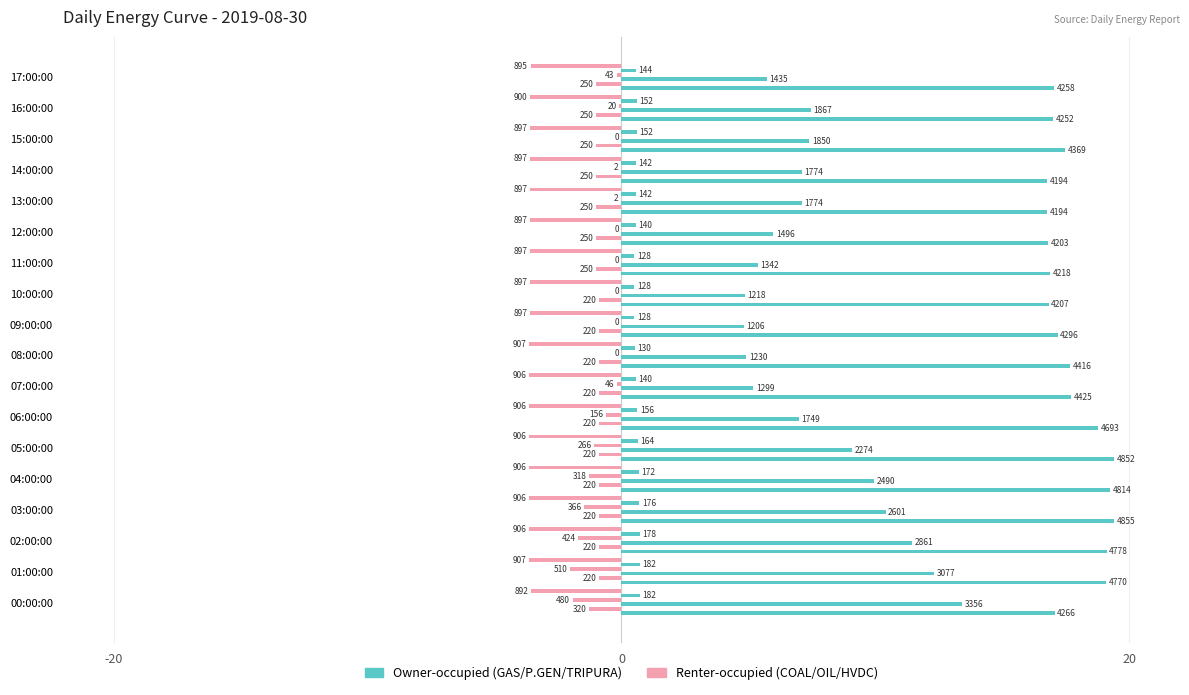

What is the maximum value for GAS?

19.4